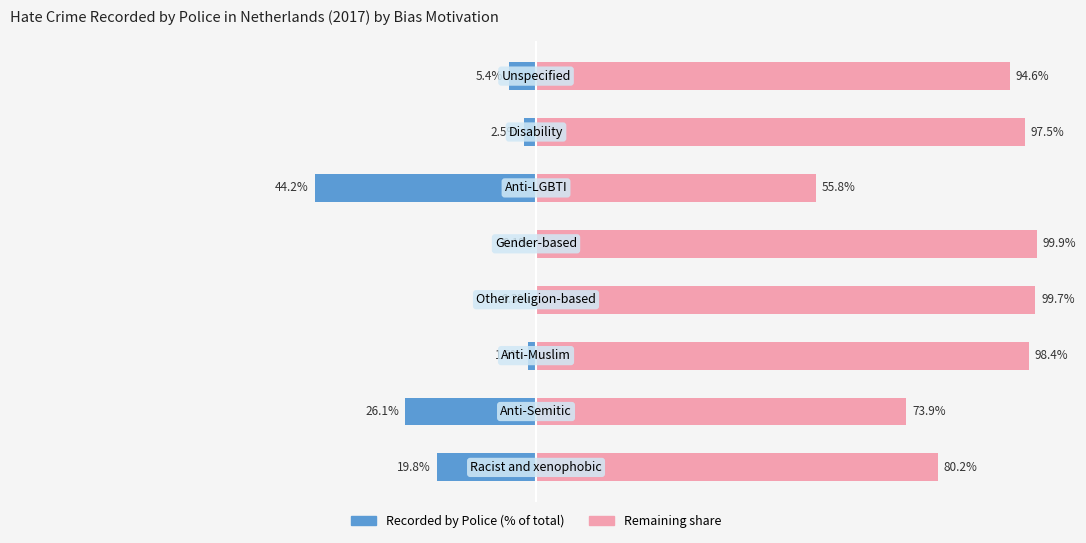

The Remaining % series shows 97.5 at 6. True or false?

True